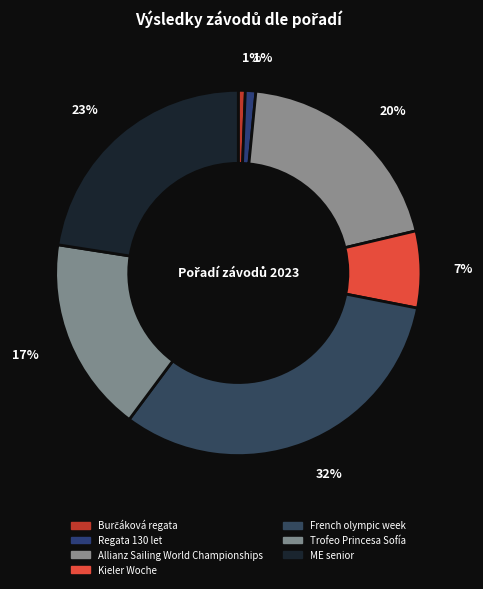

What is the largest slice in the pie chart?

French olympic week